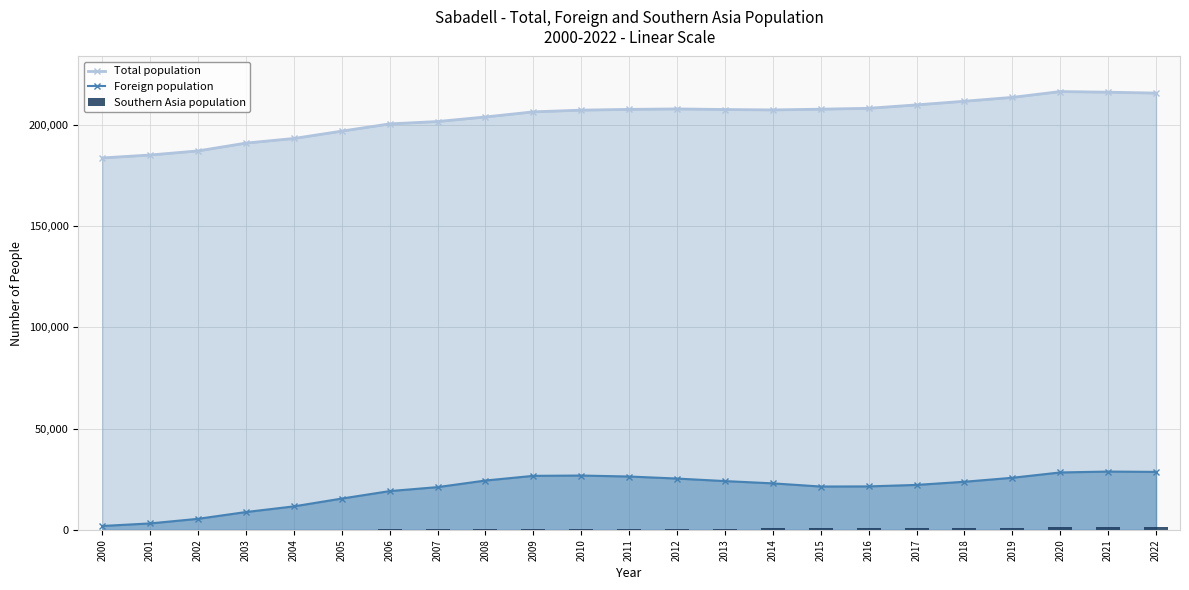

Which series has the largest total across all categories?

Total population